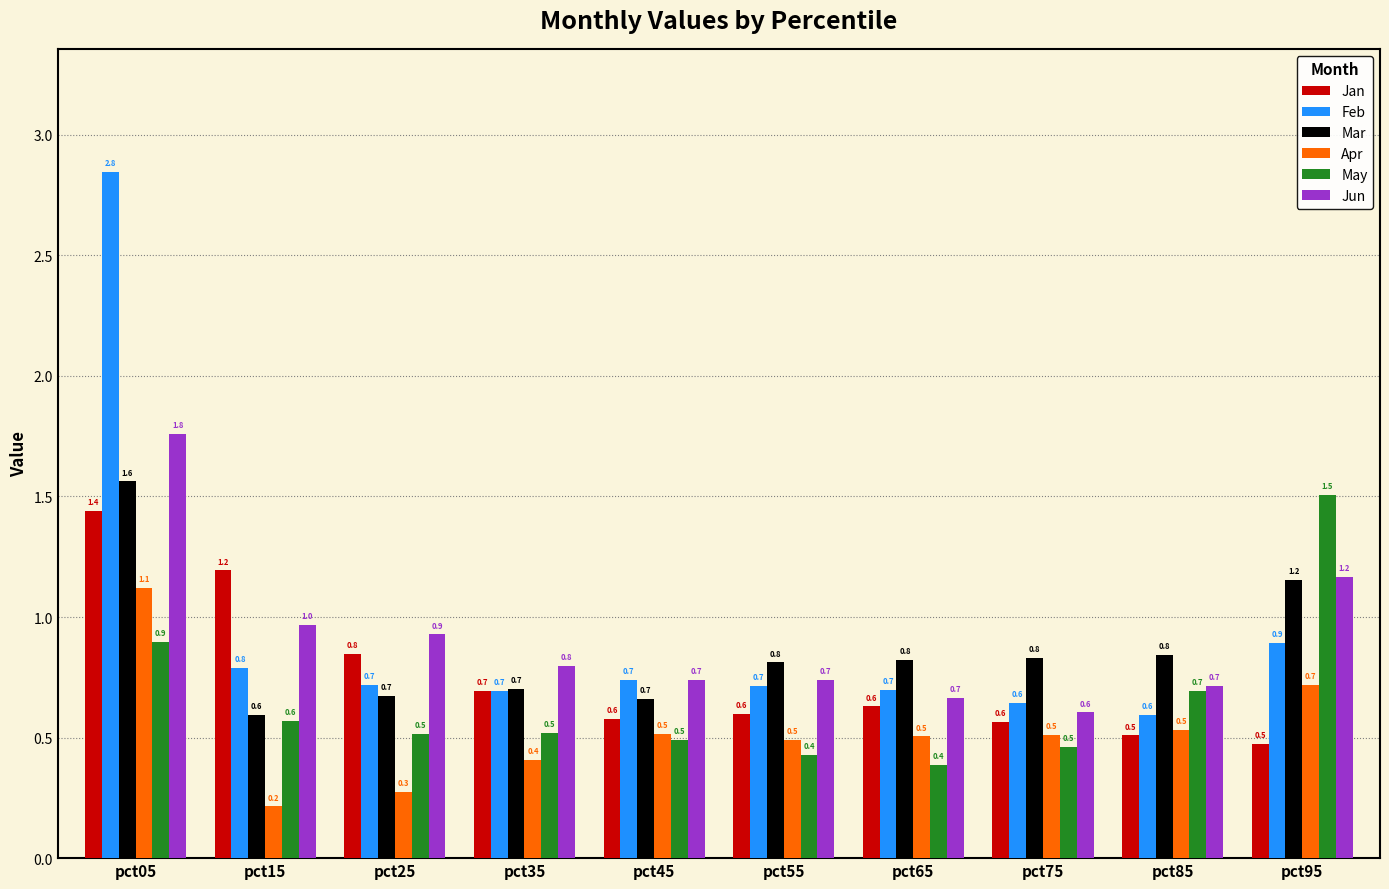

What is the highest value of the Apr series?

1.1